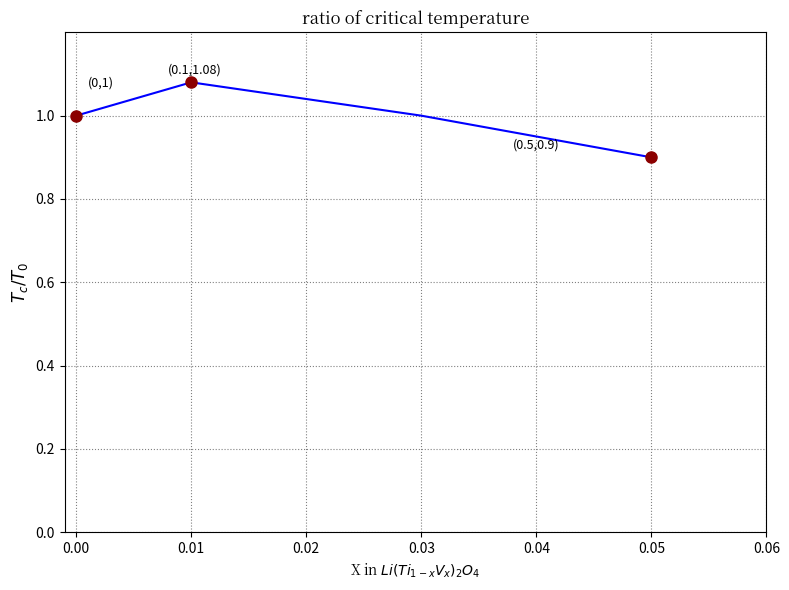

Is this an area chart (filled region under the line)?

No